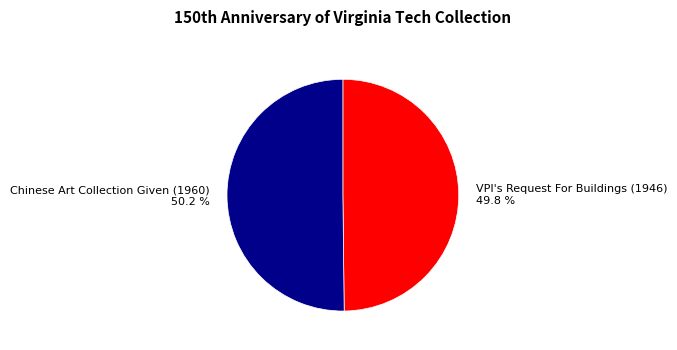

What percentage is the Chinese Art Collection Given (1960) slice, to the nearest percent?

50%